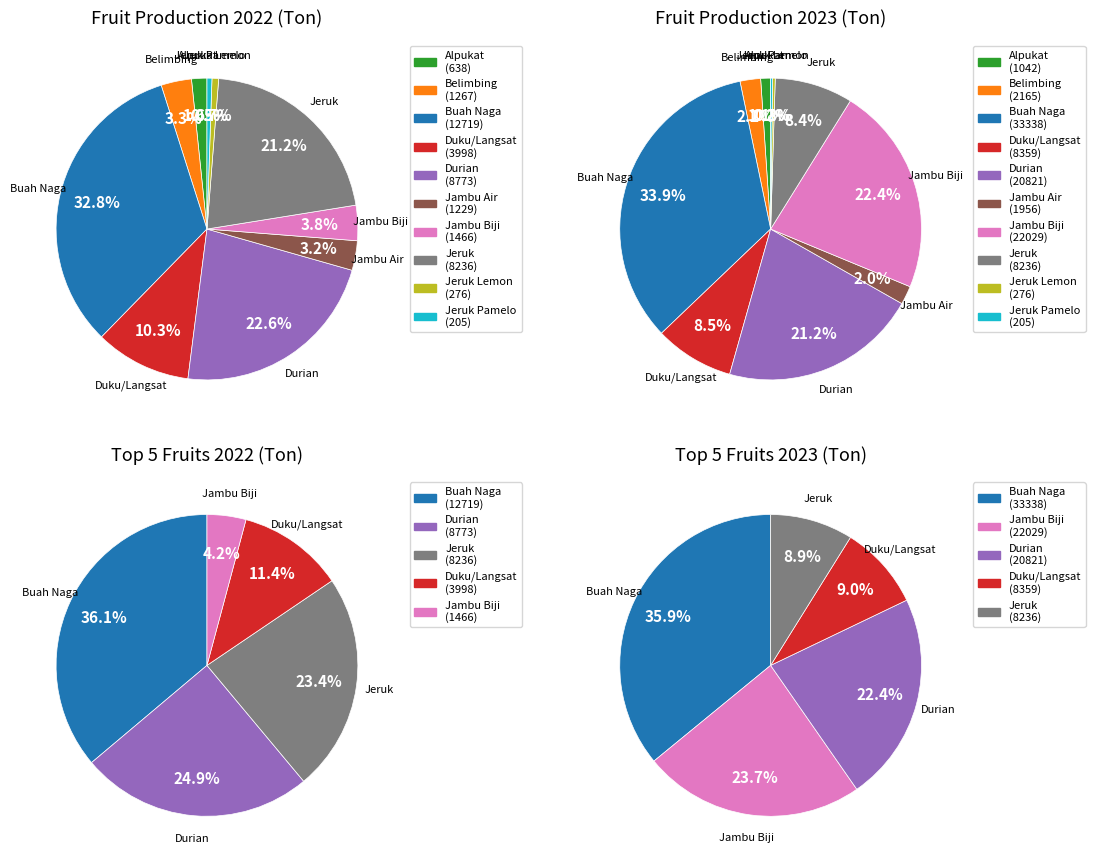

Does 8 account for over 50% of the chart?

No